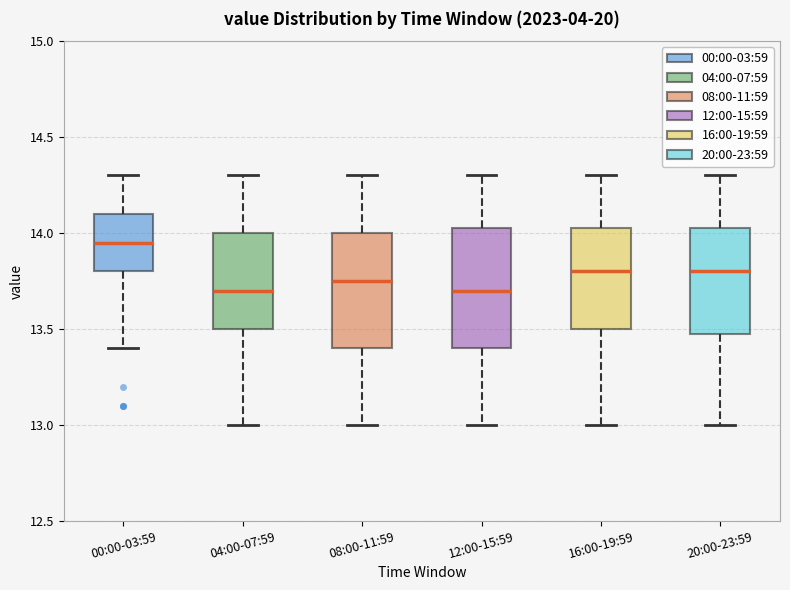

Where does the median line of the box for 12:00-15:59 sit on the y-axis? The values are not printed on the chart, so give them approximately, as read against the axis.

13.70